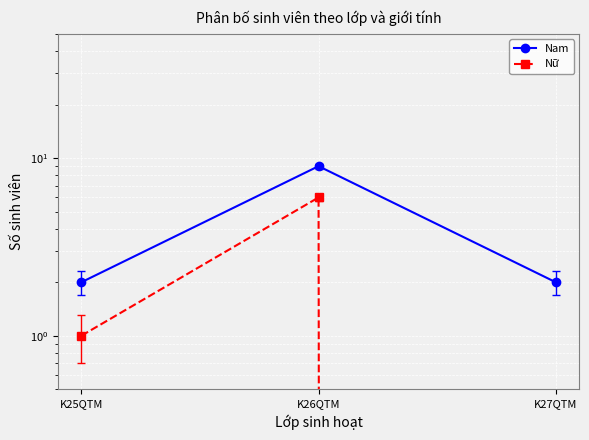

Is it true that Nữ equals 1 at K25QTM?

True